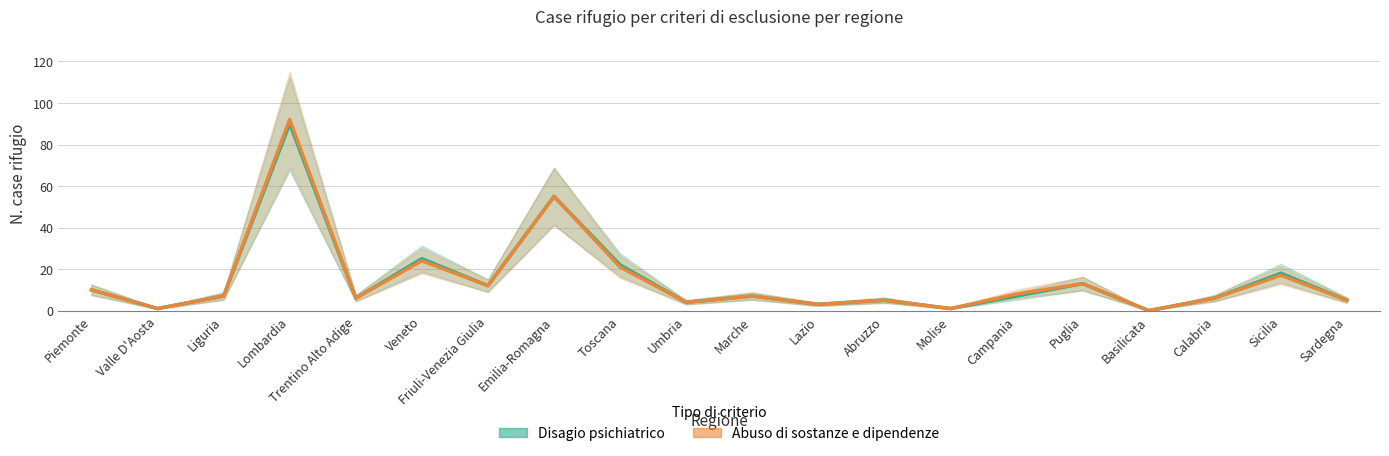

The Abuso di sostanze e dipendenze series shows 2 at Molise. True or false?

False